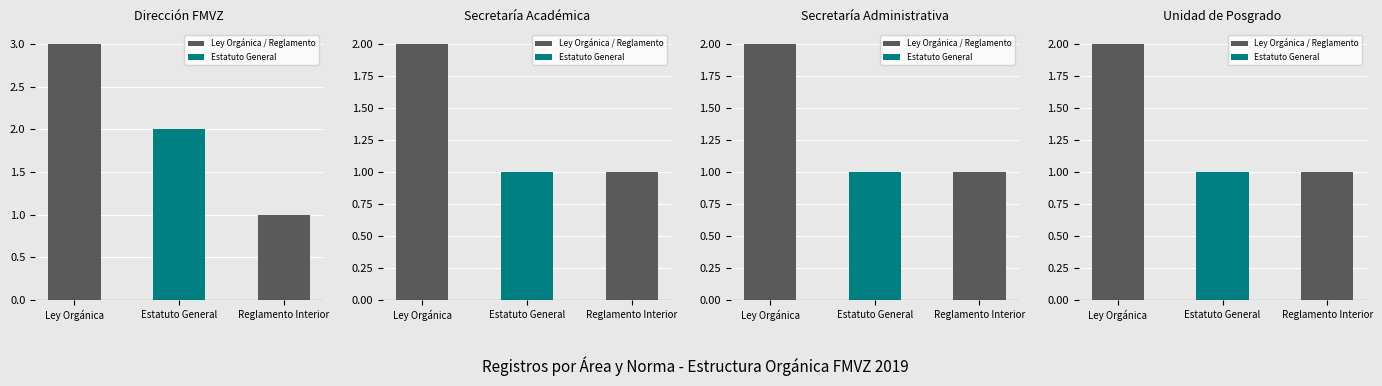

Rank the series by their maximum value, from highest to lowest.

Dirección FMVZ, Secretaría Académica, Secretaría Administrativa, Unidad de Posgrado